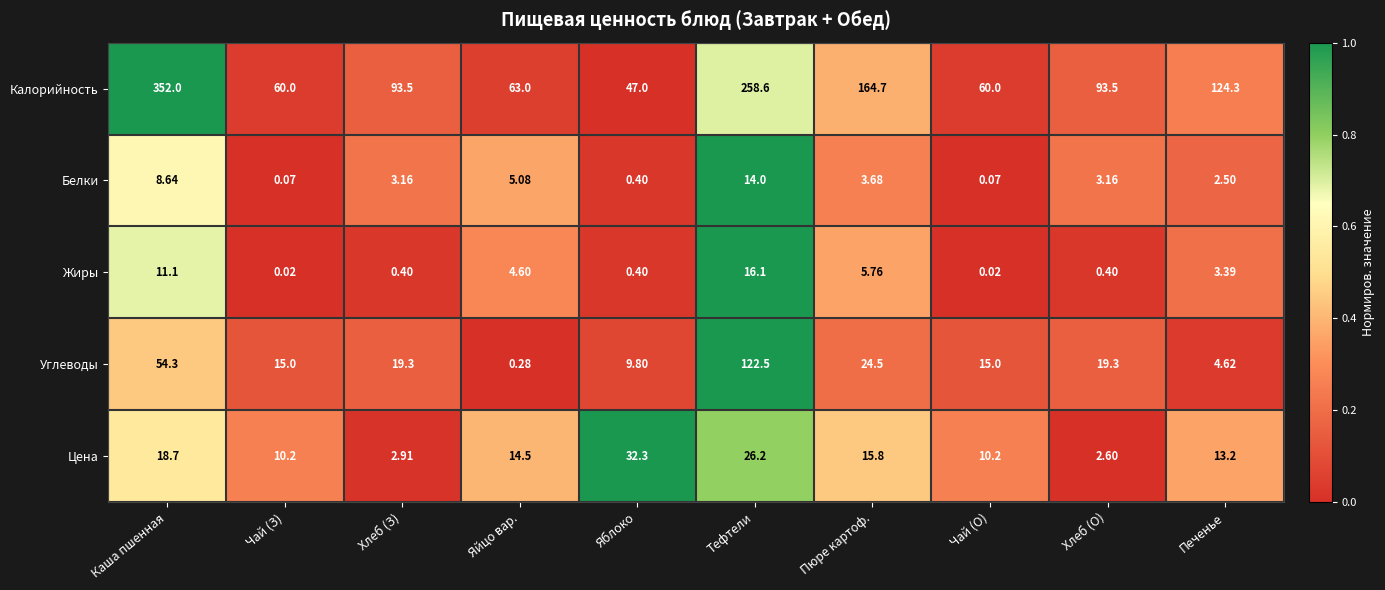

At which label is Калорийность closest to 199?

Пюре картоф.